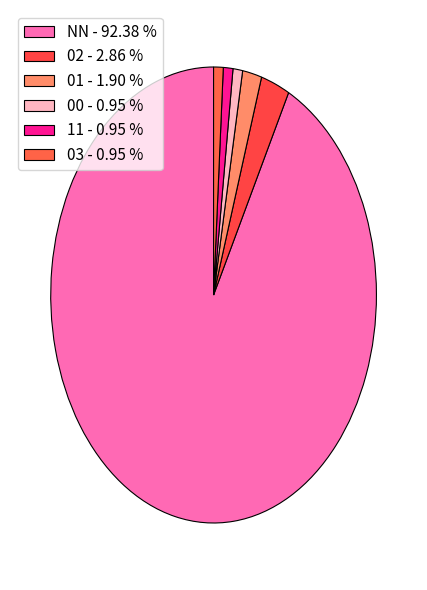

What is the change in value from 02 to 01?

-1